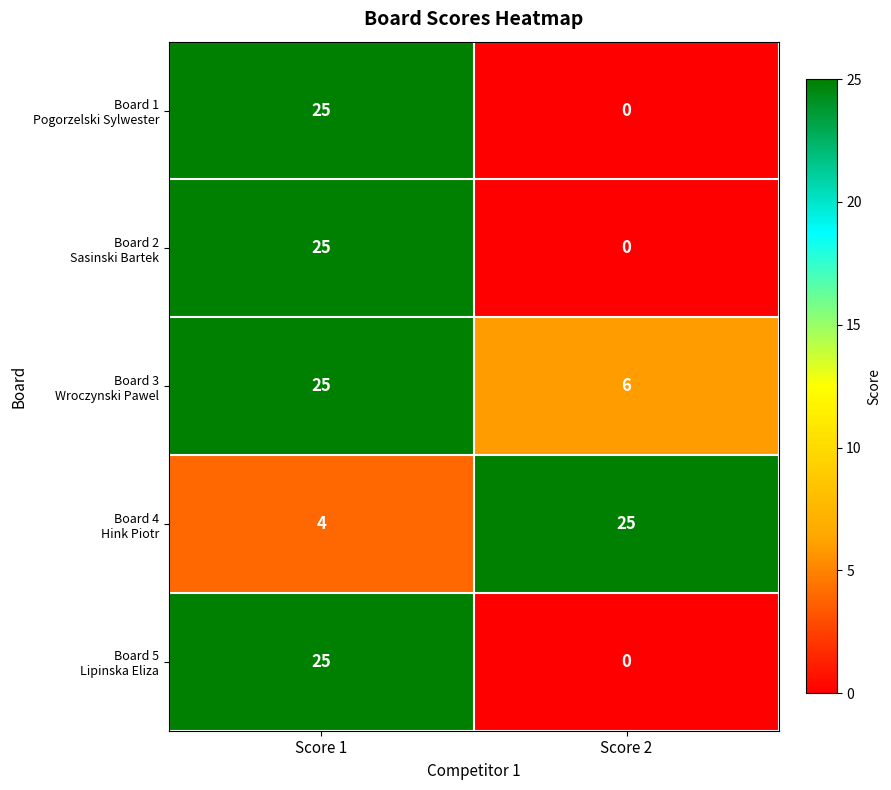

At which category is the sum across all series the highest?

Score 1